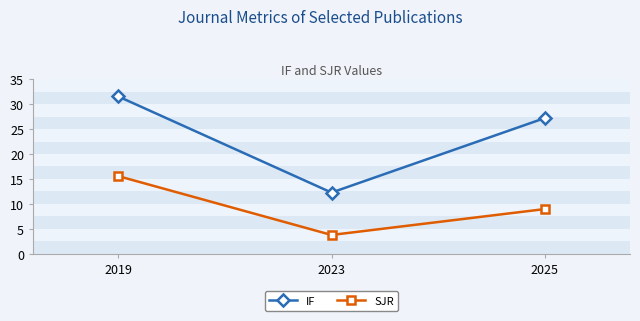

What is the sum of the SJR values at 2023 and 2025?

12.7